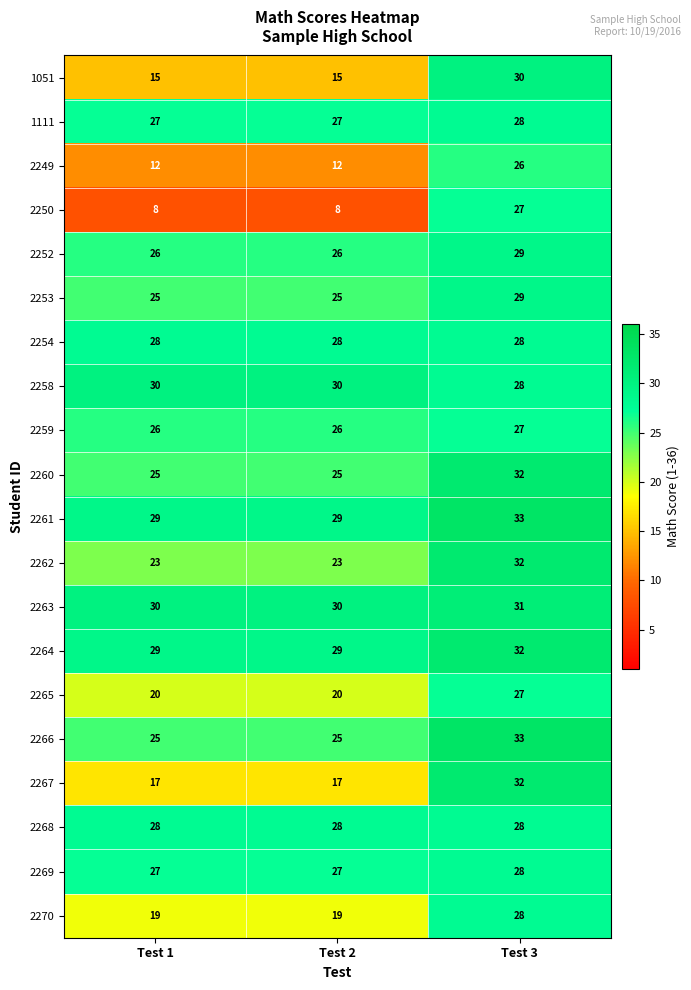

The 2249 series shows 8 at Test 3. True or false?

False